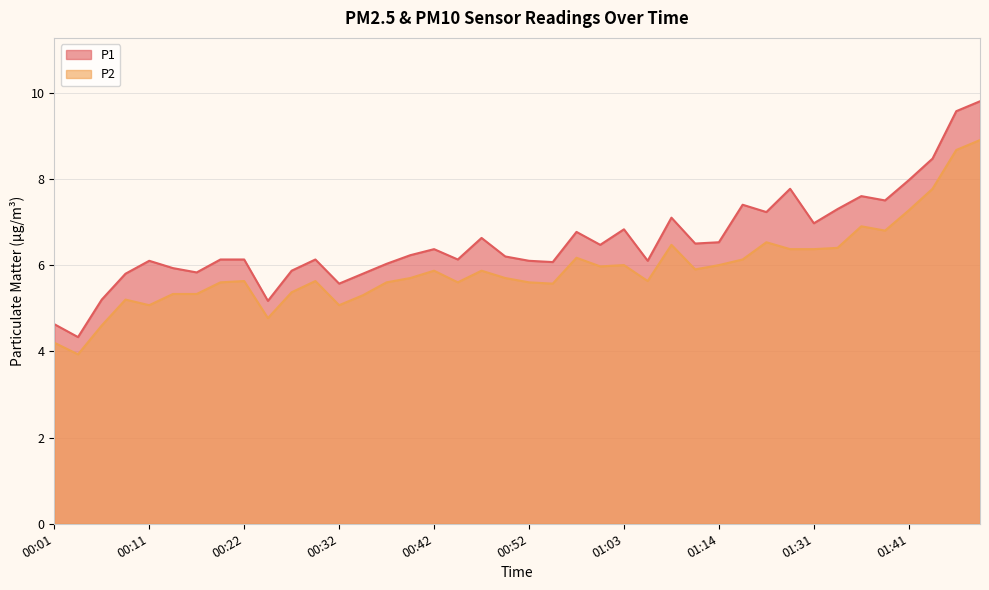

True or false: P1 and P2 cross at least once.

False